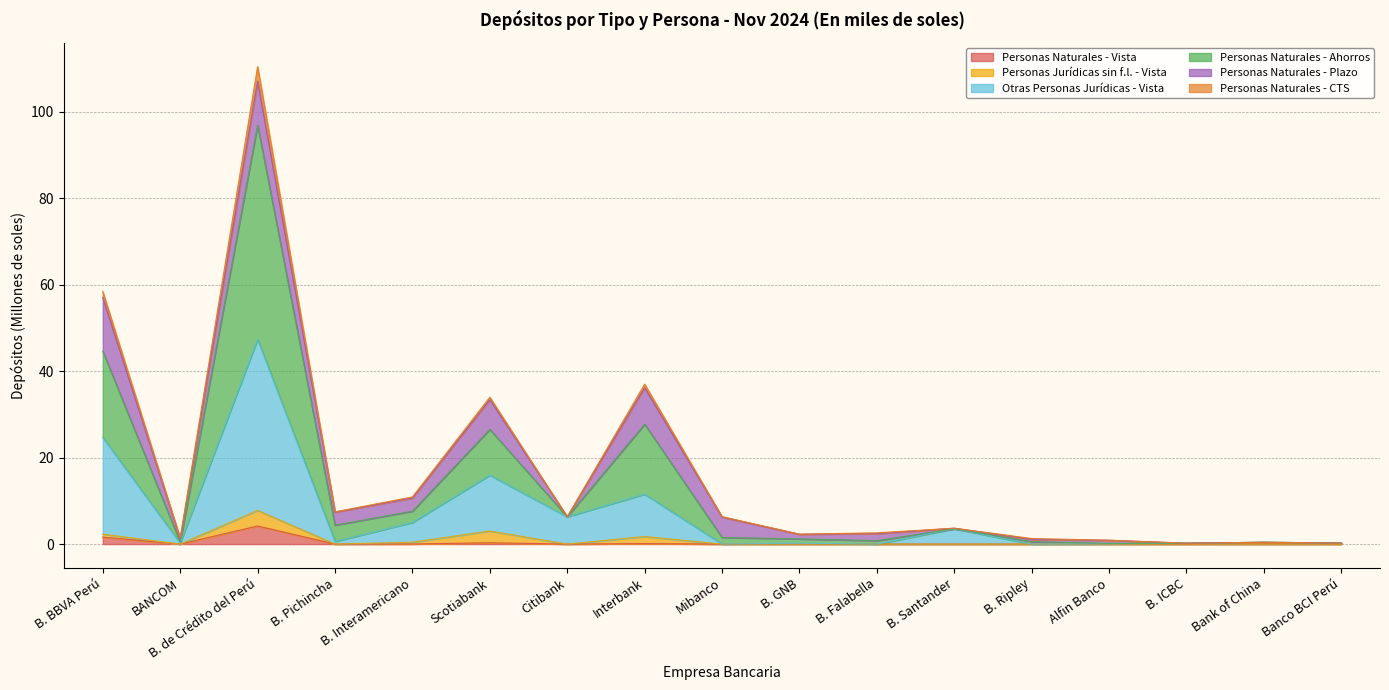

Where is Personas Naturales - Vista nearest to the value 2?

B. BBVA Perú